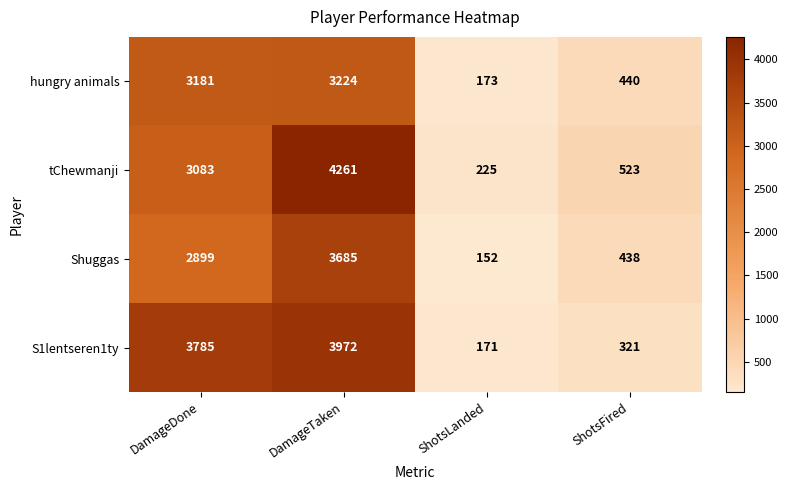

Reading right to left, list all the values displayed in this chart.

hungry animals: 440	173	3224	3181
tChewmanji: 523	225	4261	3083
Shuggas: 438	152	3685	2899
S1lentseren1ty: 321	171	3972	3785